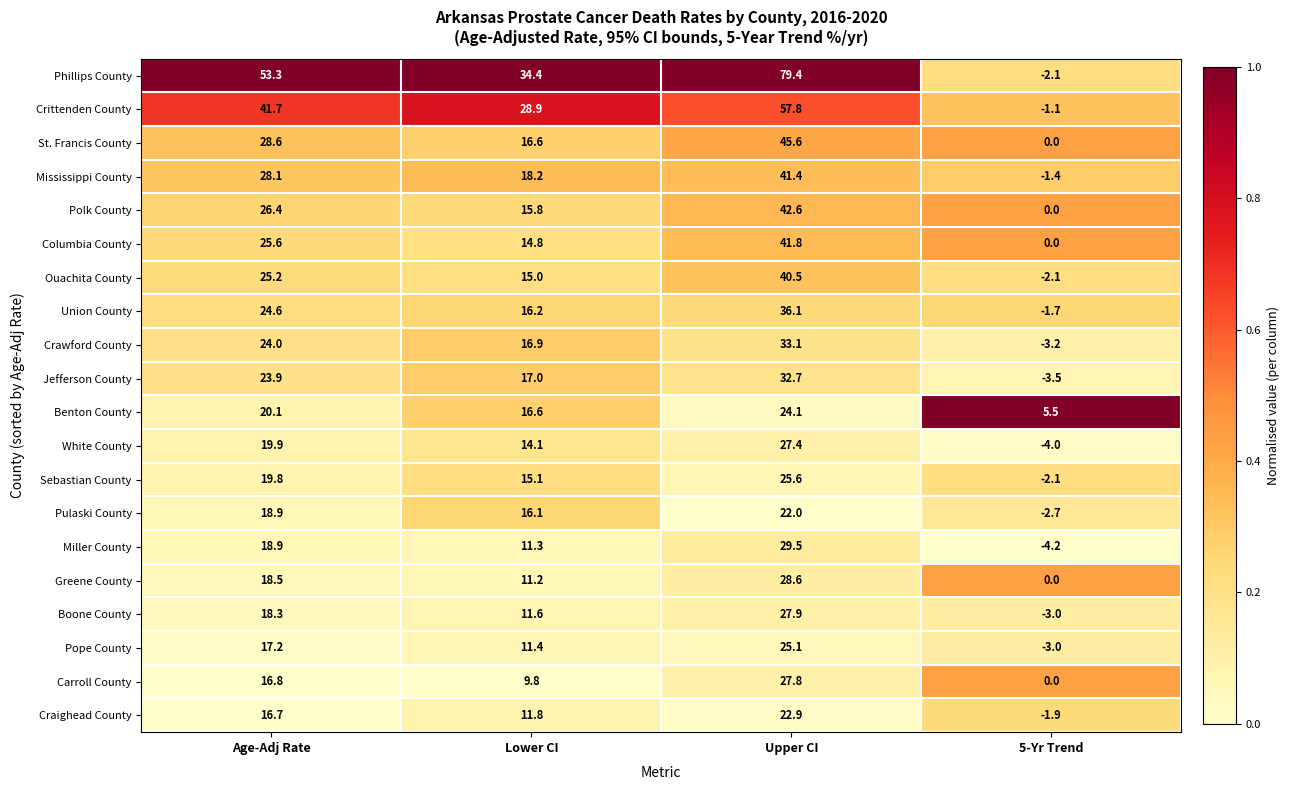

What is the maximum value for Greene County?

28.6